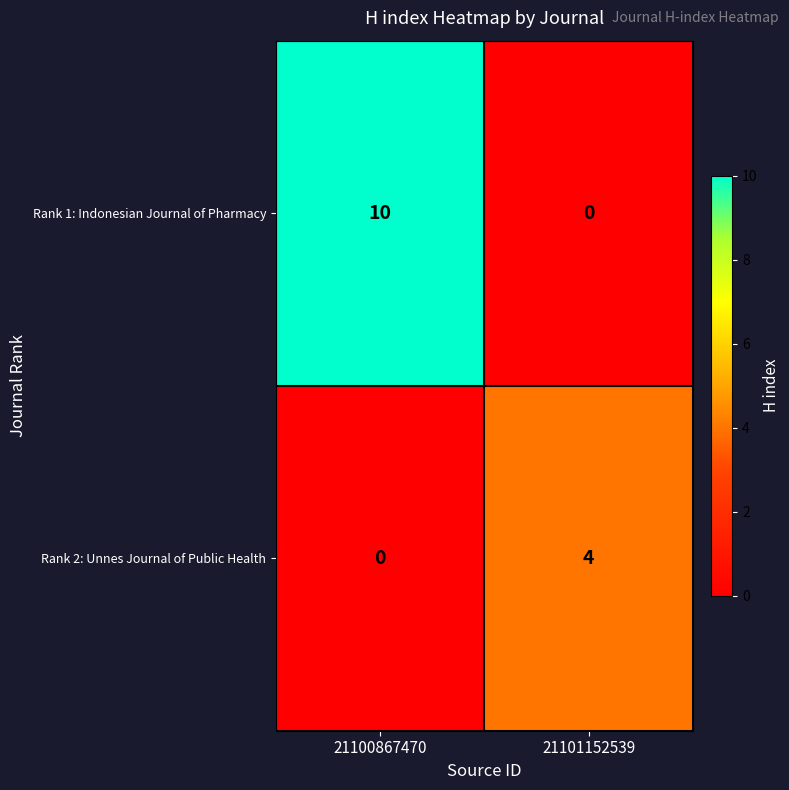

The Rank 2: Unnes Journal of Public Health series shows 2 at 21101152539. True or false?

False